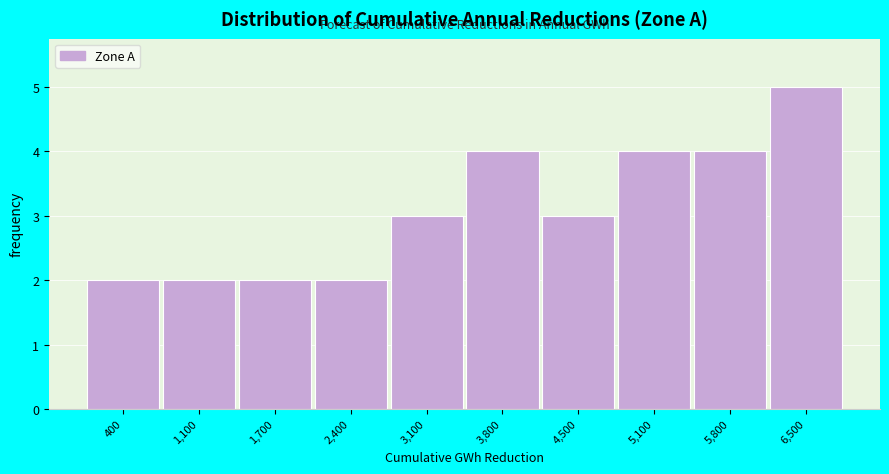

Reading left to right, extract all data points from this chart.

400=2	1,100=2	1,700=2	2,400=2	3,100=3	3,800=4	4,500=3	5,100=4	5,800=4	6,500=5